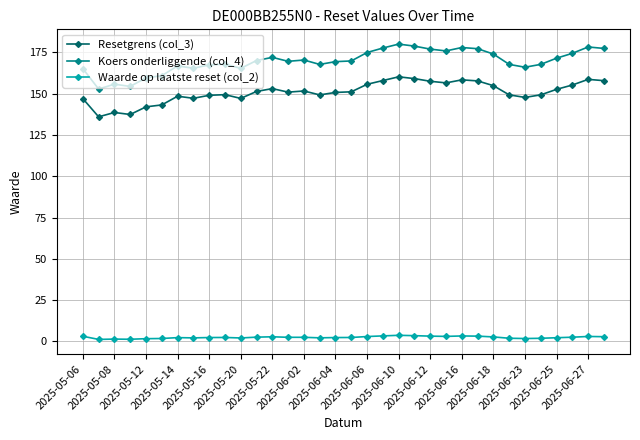

Which series has the largest total across all categories?

Koers onderliggende (col_4)